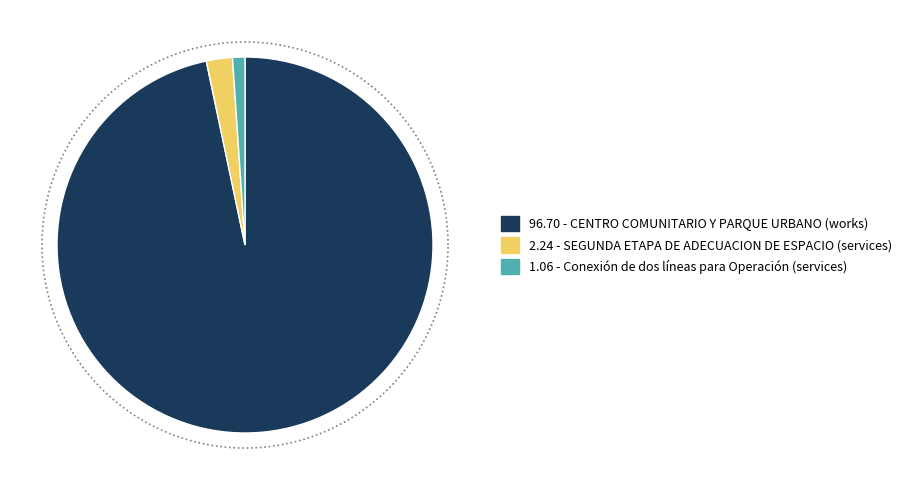

To the nearest percent, what percentage of the pie is Conexión de dos líneas para Operación (services)?

1%